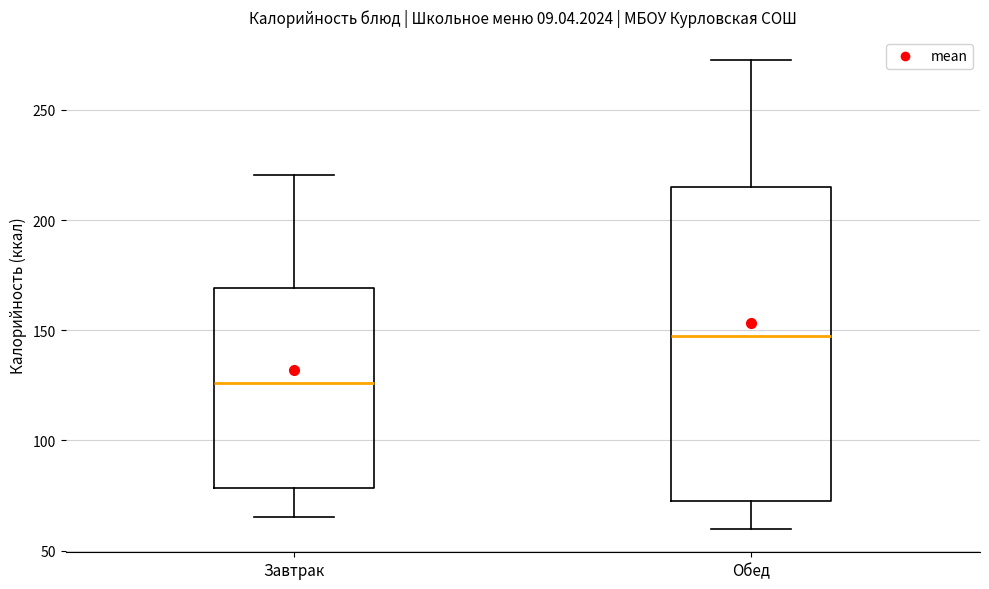

Which box is the tallest, from its lower edge to its upper edge?

Обед